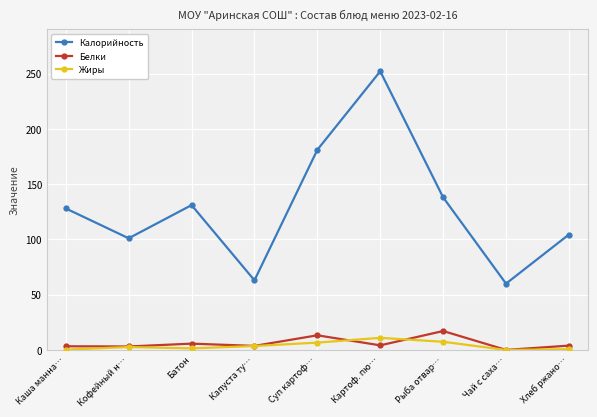

What is the average value of the Калорийность series?

128.7